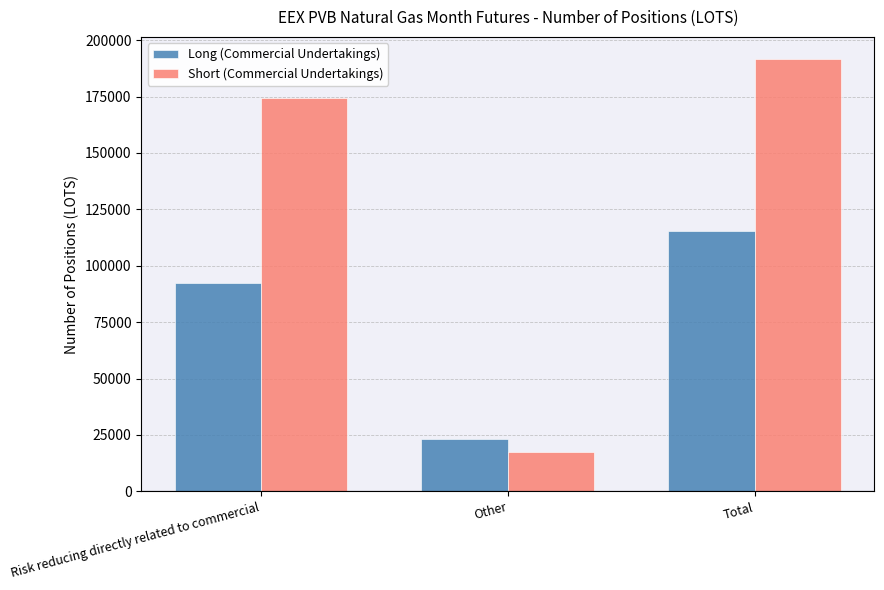

At which category is the sum across all series the highest?

Total